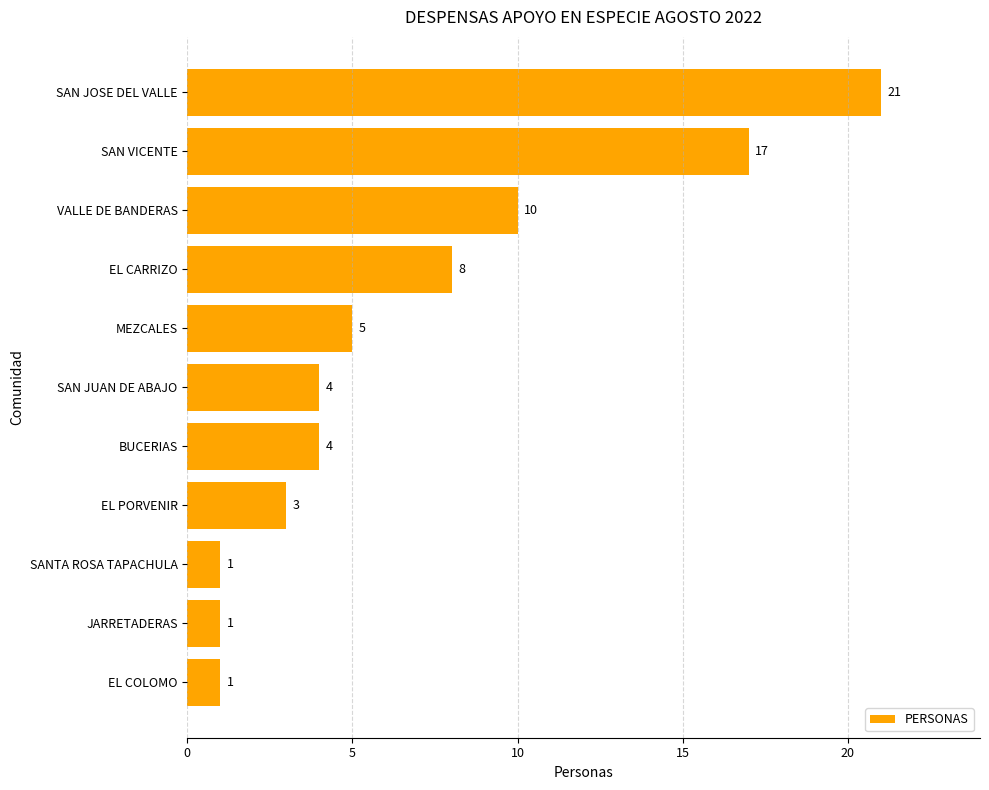

How many distinct data groups are displayed?

1